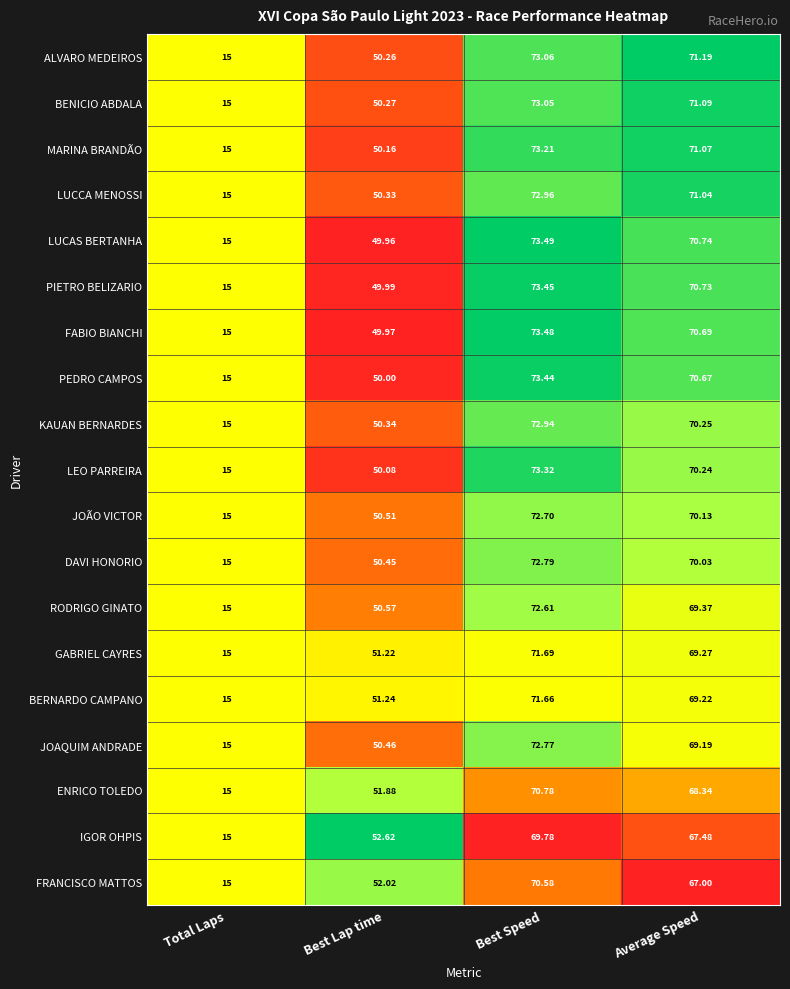

Where does the JOAQUIM ANDRADE series first go above 69?

Best Speed